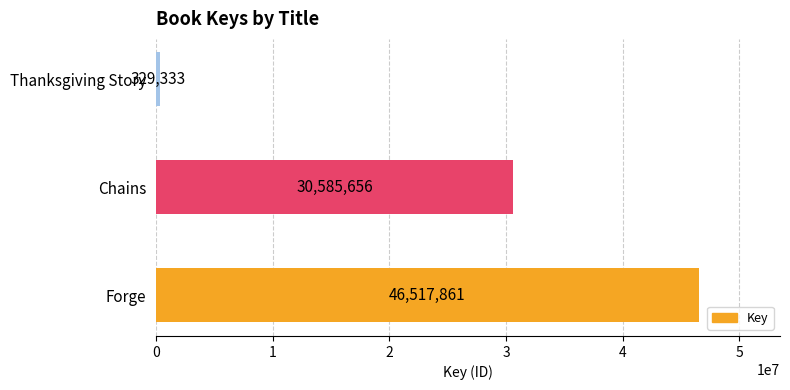

How many values are between 329333 and 46517861?

3